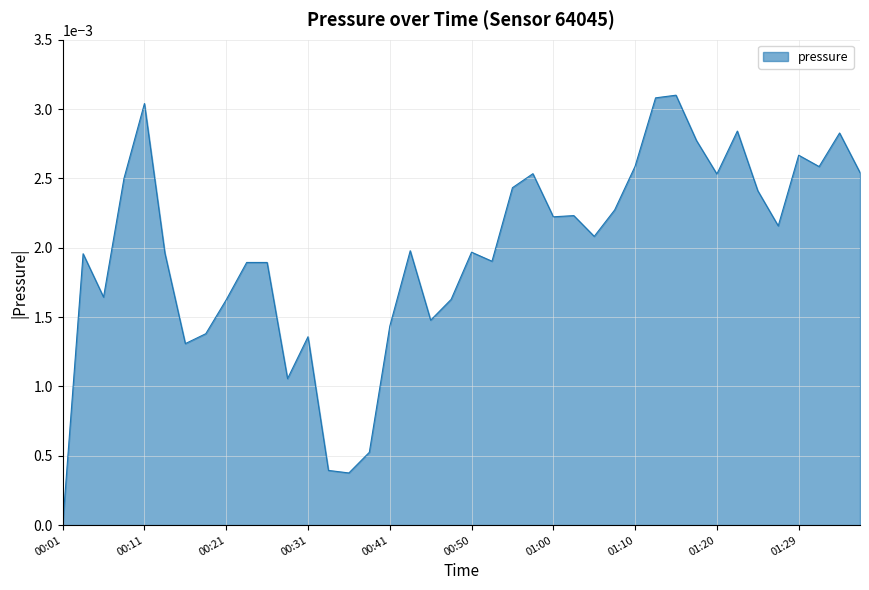

At which category does the chart reach its minimum across all series?

00:01